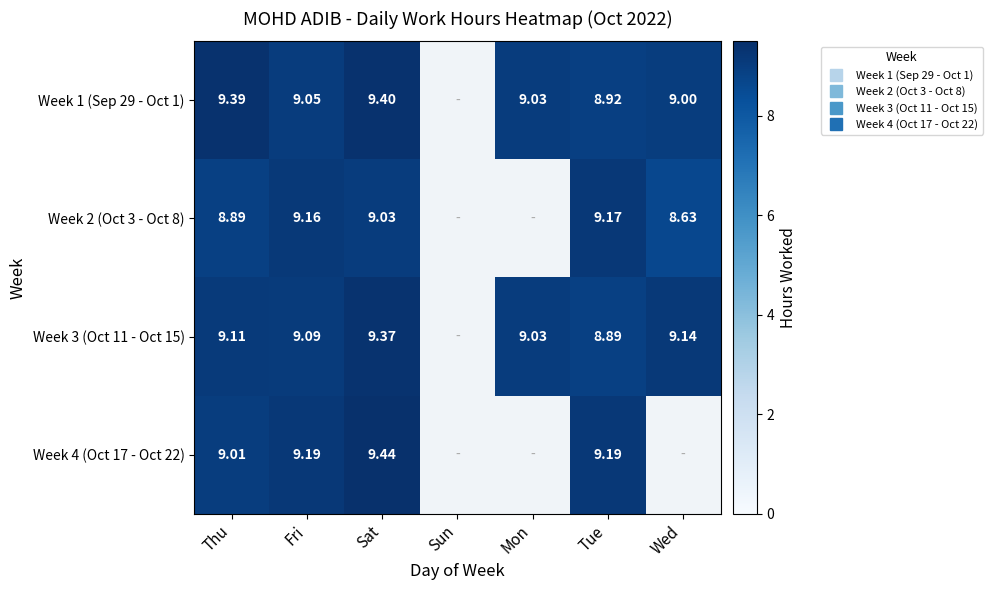

What is the maximum value for Week 3 (Oct 11 - Oct 15)?

9.4